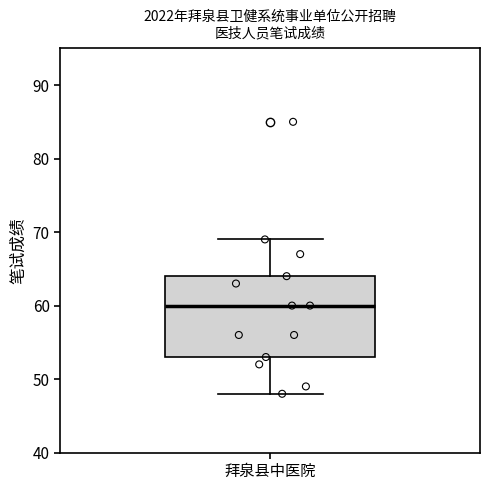

Where does the lower whisker of the box for 拜泉县中医院 end on the y-axis? The values are not printed on the chart, so give them approximately, as read against the axis.

48